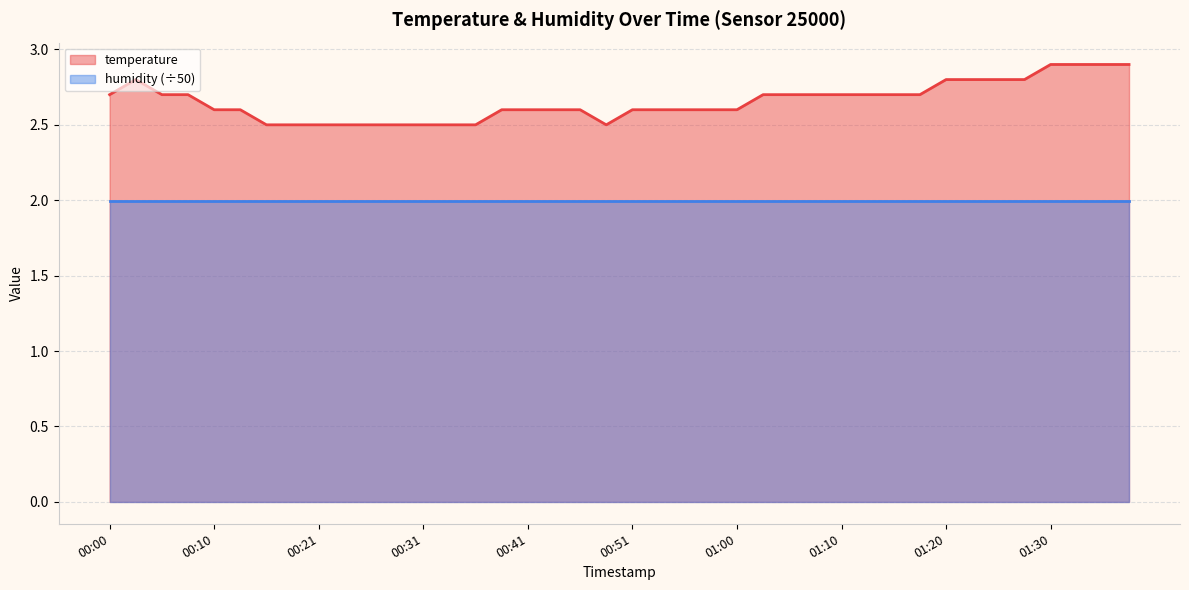

True or false: humidity (÷50) and temperature cross at least once.

False